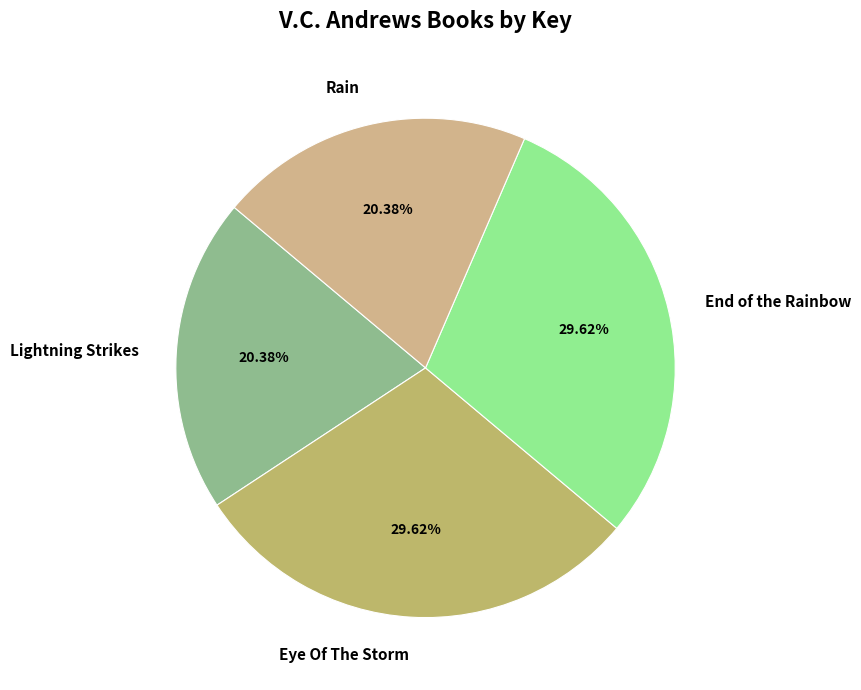

How many segments does this pie chart have?

4